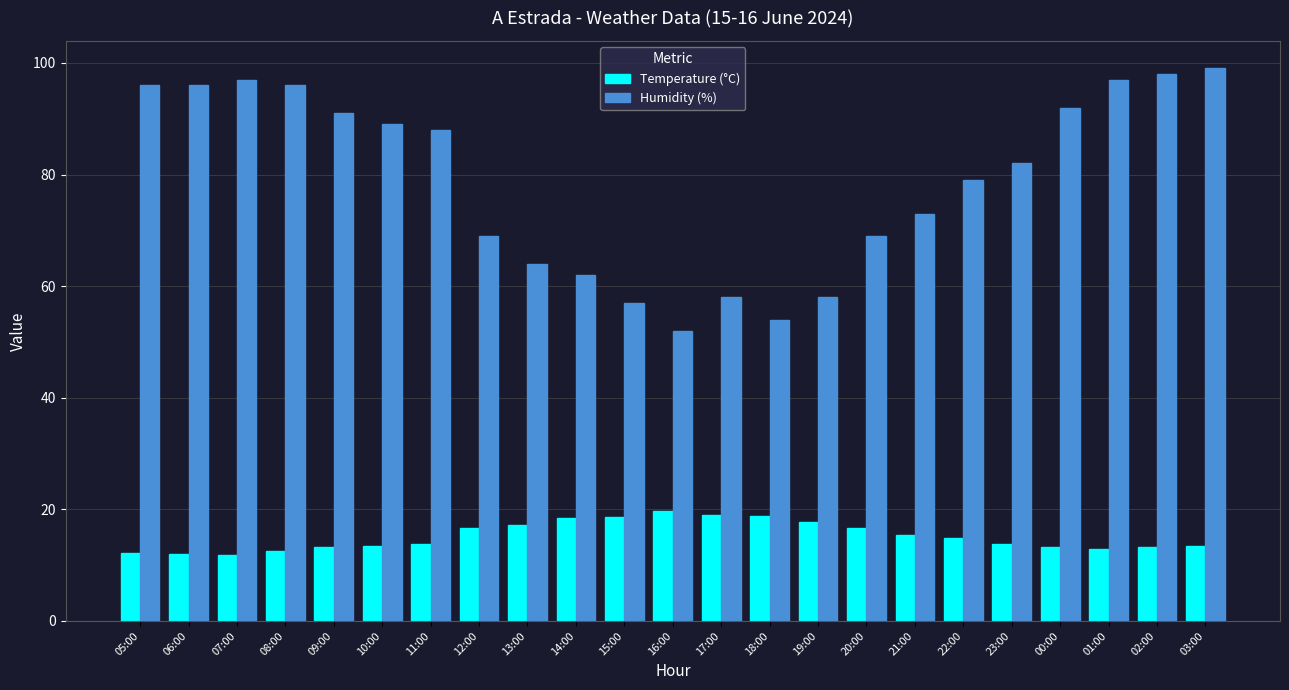

Is it true that Humidity (%) equals 156.0 at 00:00?

False